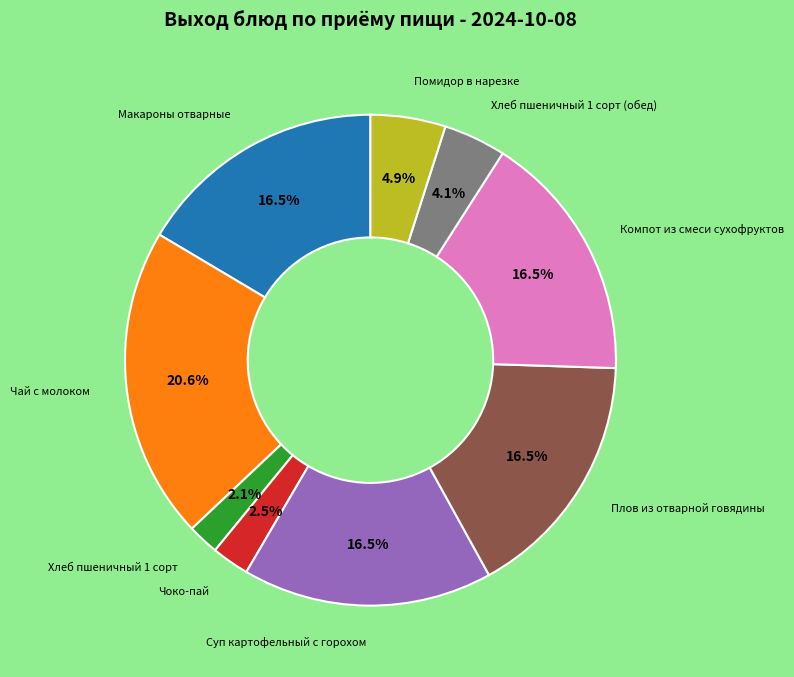

To the nearest percent, what is the average slice percentage?

11%